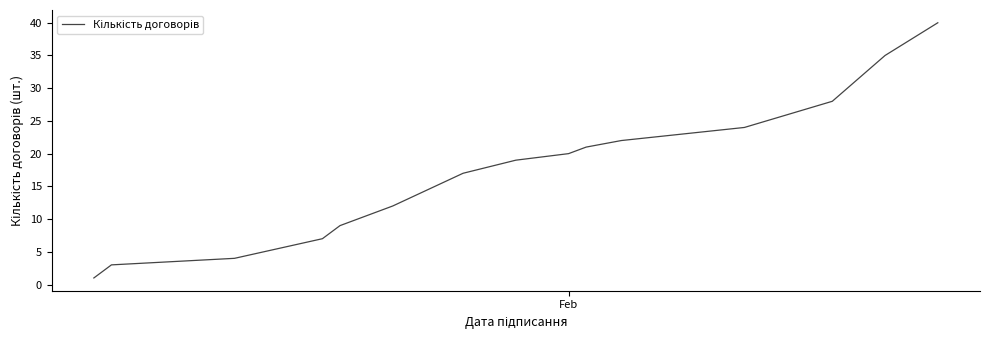

What is the sum of all values?

272